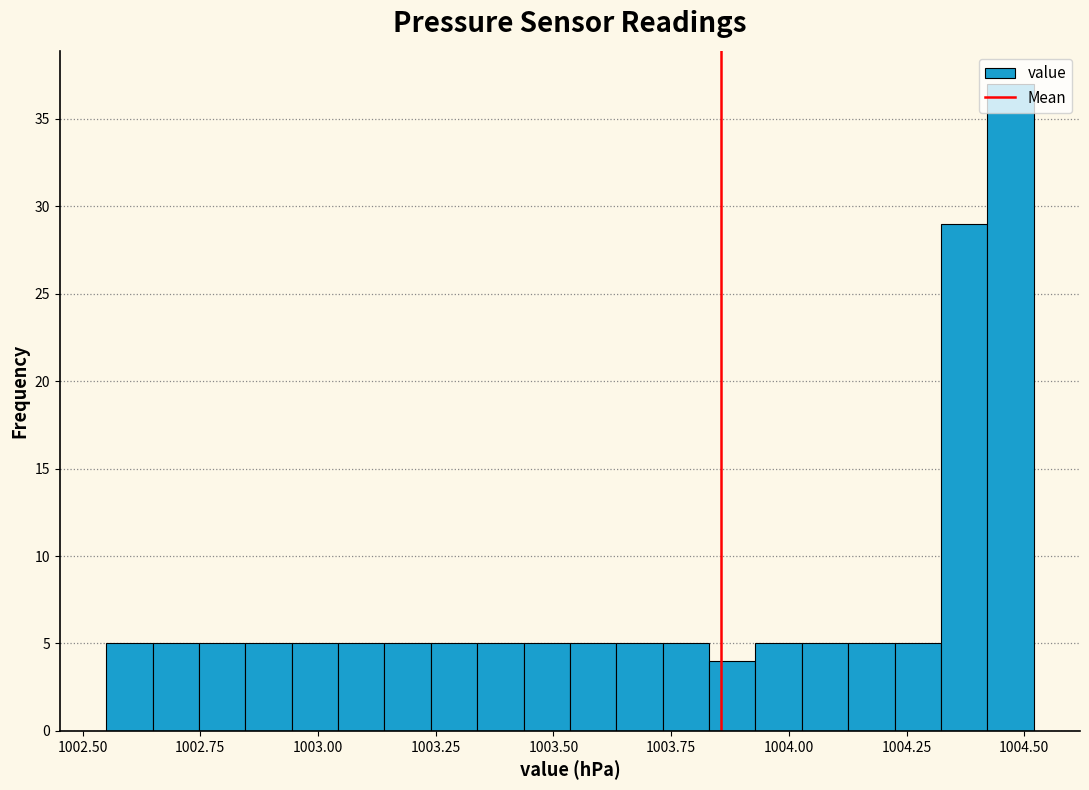

Around what value on the x-axis is the tallest bar? Give the approximate position of its centre, as read against the axis.

1004.45